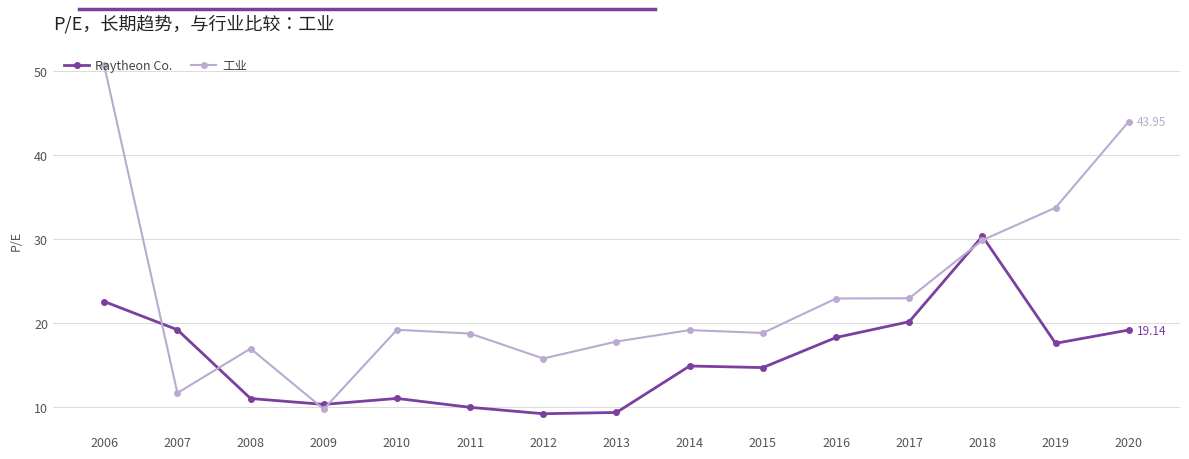

Which series has the largest range (max minus min)?

工业